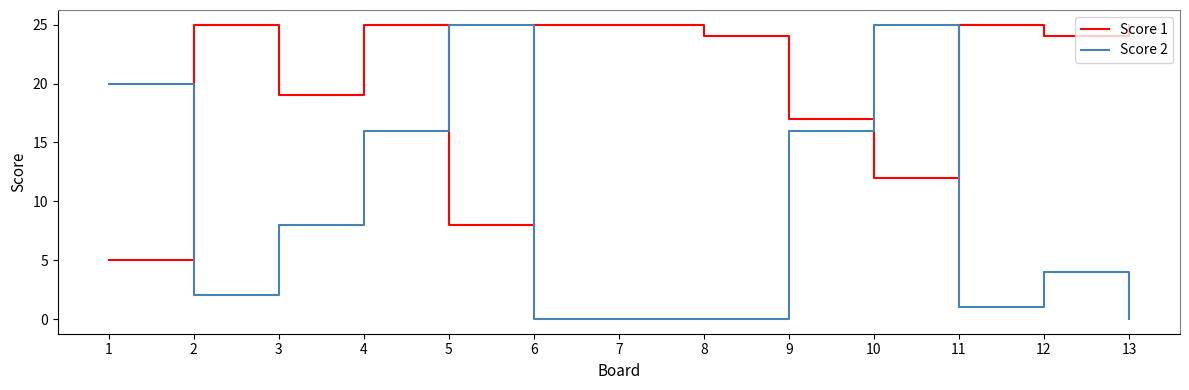

What is the total value across all series at 6?

25